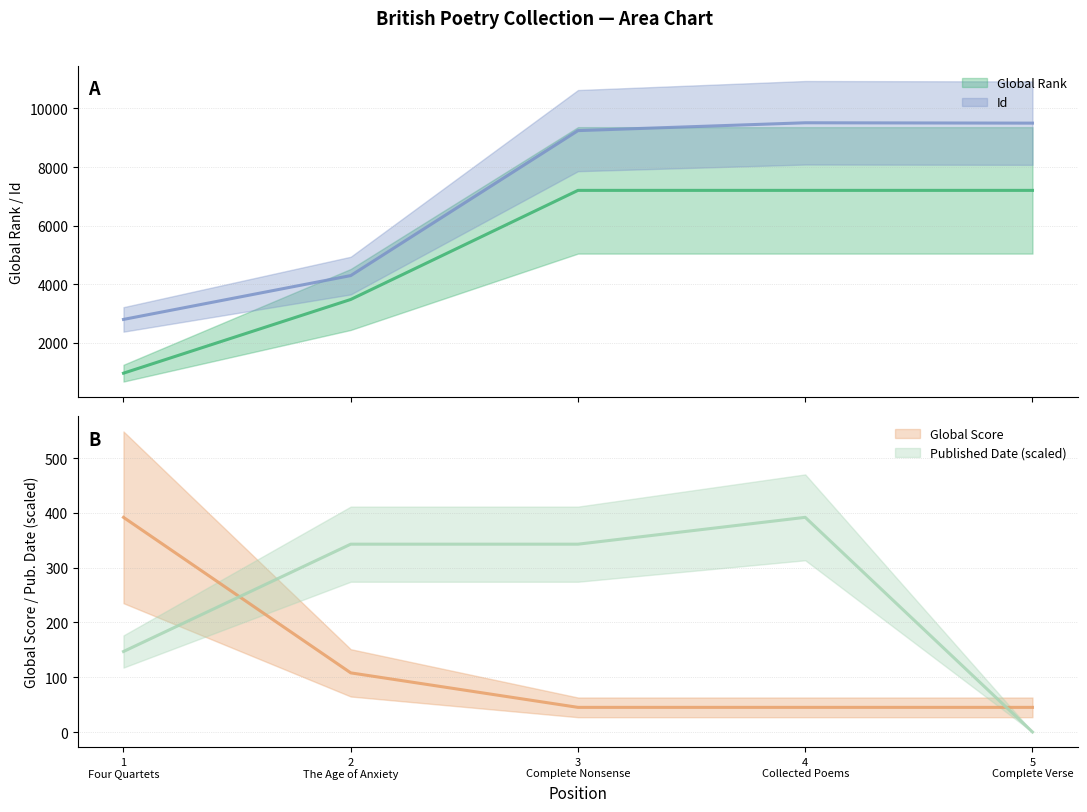

Which category has the highest value in the Global Score series?

1 Four Quartets